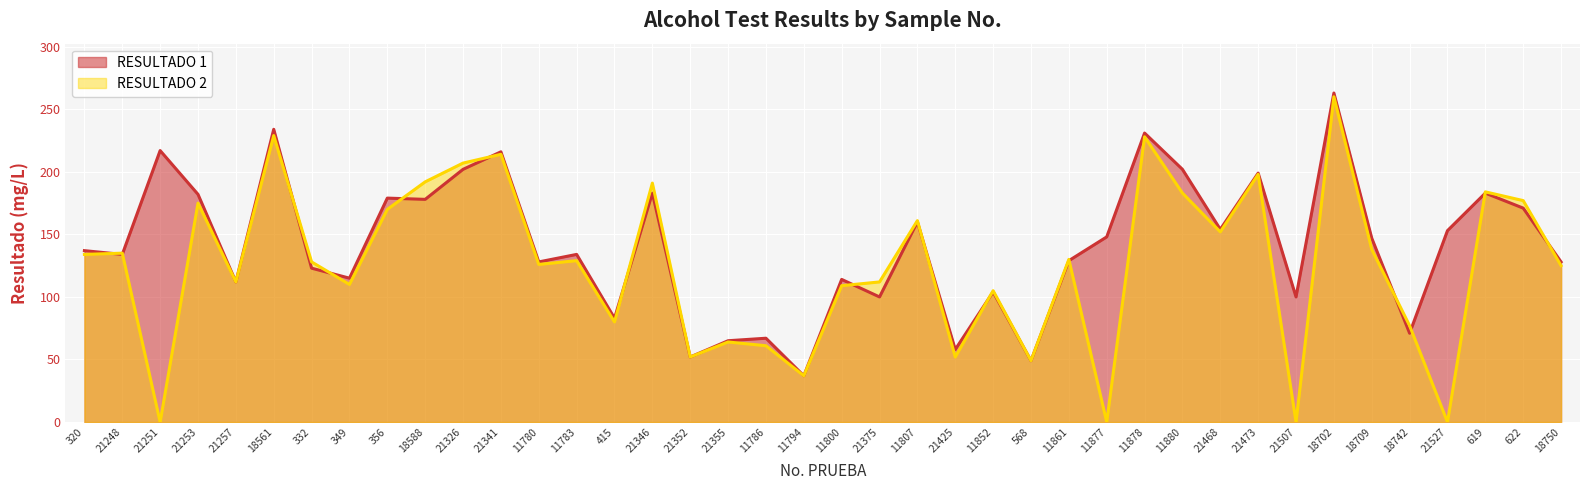

What is the total value across all series at 21341?

430